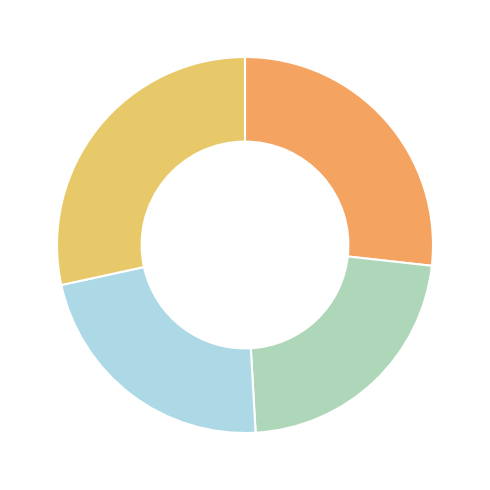

Is there a majority slice in this chart?

No